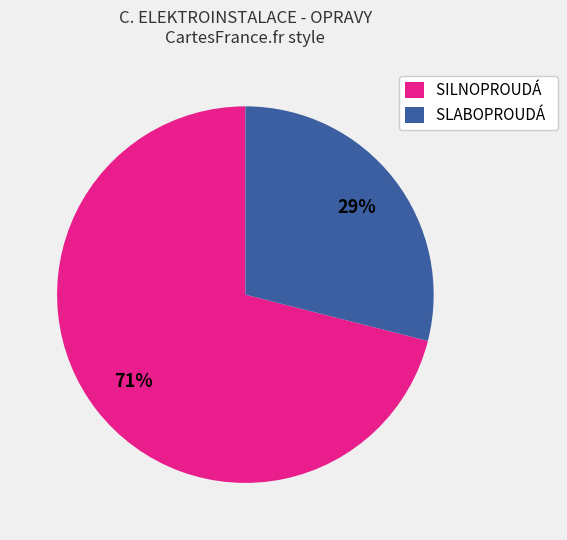

Between SLABOPROUDÁ and SILNOPROUDÁ, which is larger?

SILNOPROUDÁ